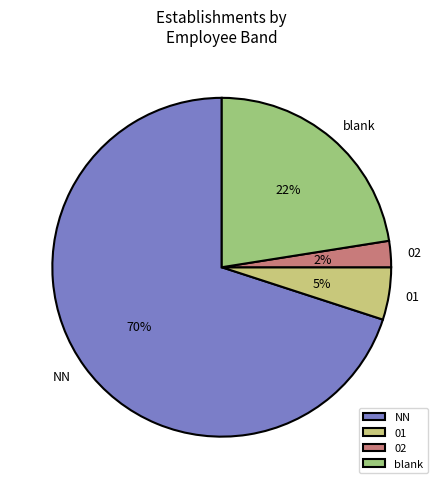

Rank the categories by value from highest to lowest.

NN, blank, 01, 02